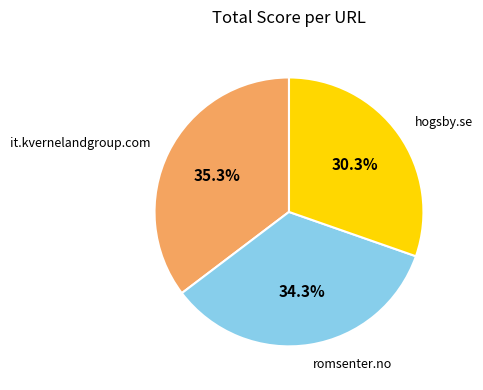

The hogsby.se slice represents 37% of the pie. True or false?

False